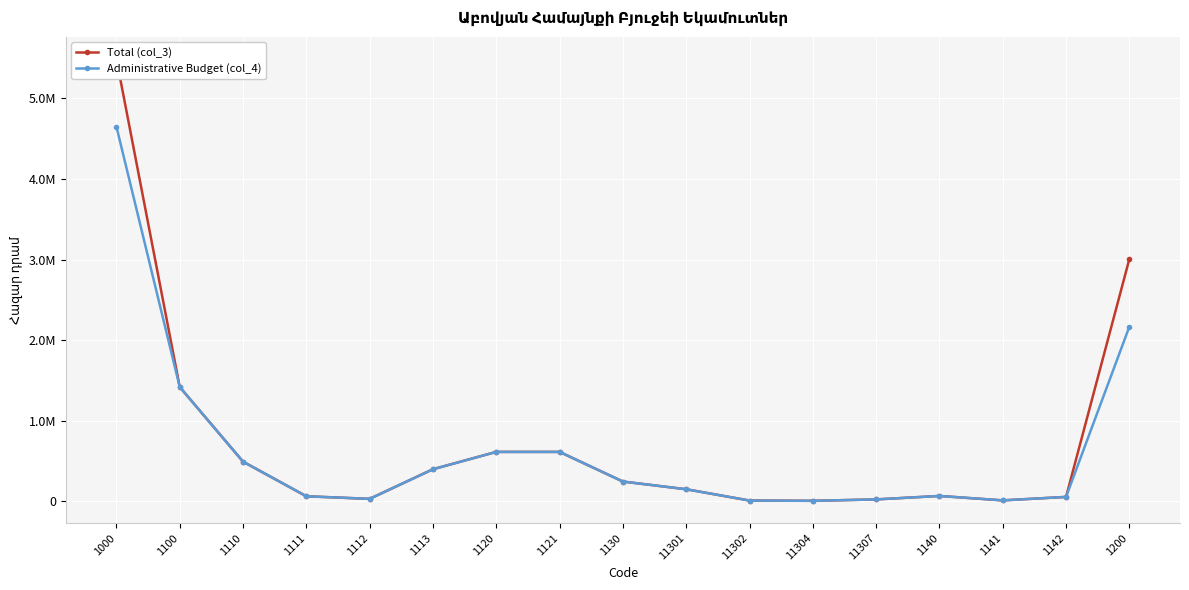

Is the value of Total (col_3) at 1112 greater than the value of Administrative Budget (col_4) at 1120?

No